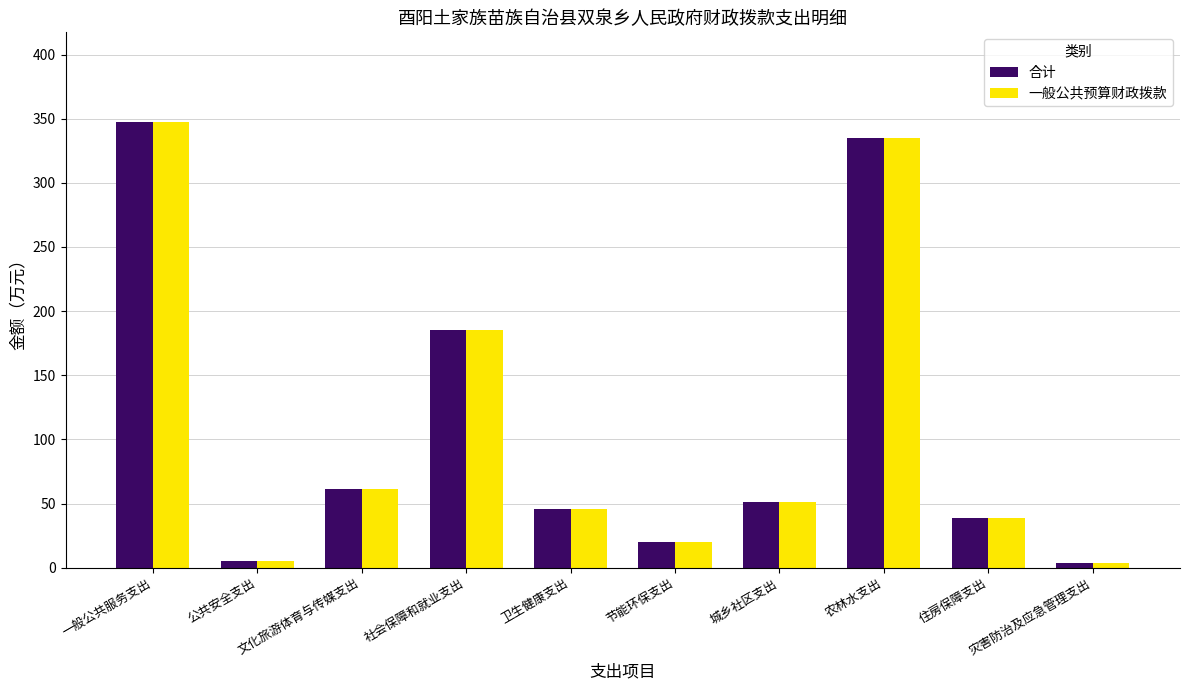

What is the sum of all 一般公共预算财政拨款 values?

1093.4